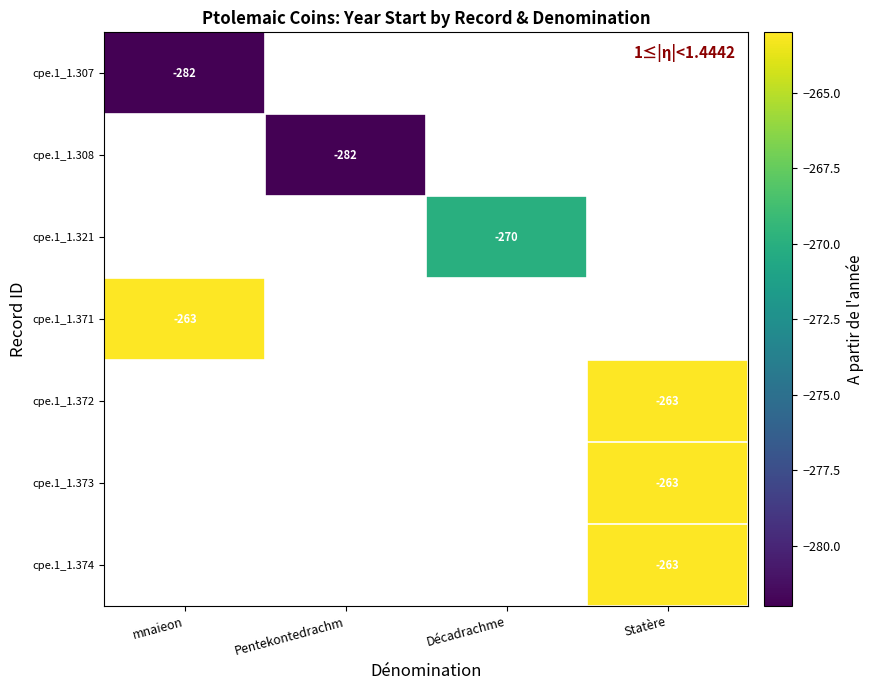

Between Statère and mnaieon, which is larger?

mnaieon